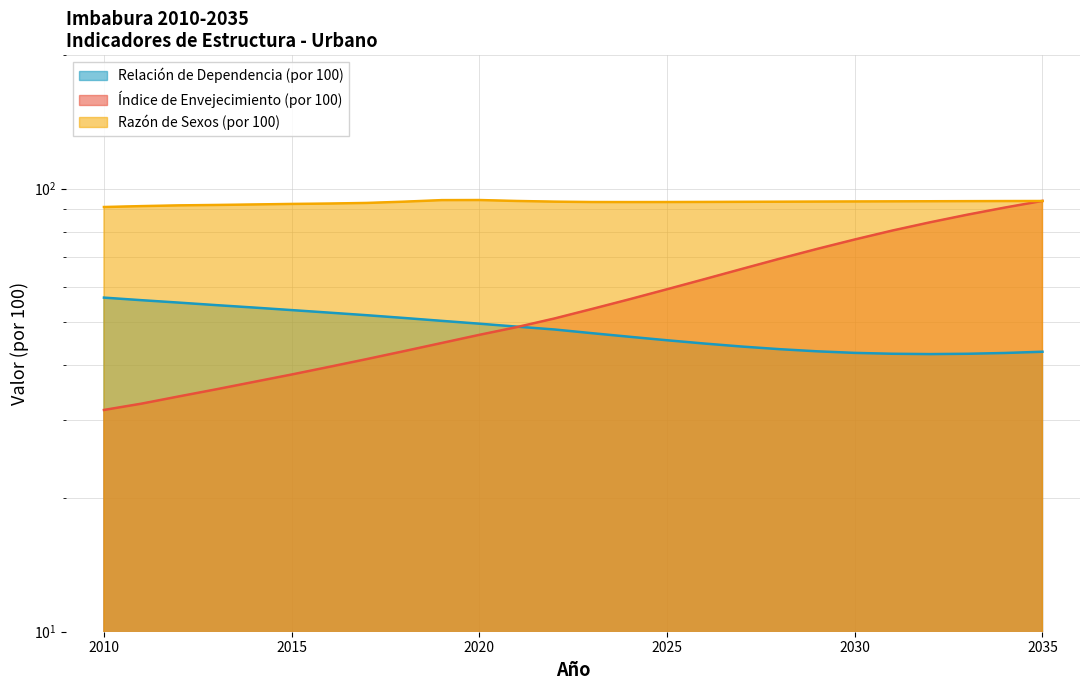

What is the difference between the maximum and minimum values in the Razón de Sexos (por 100) series?

3.4